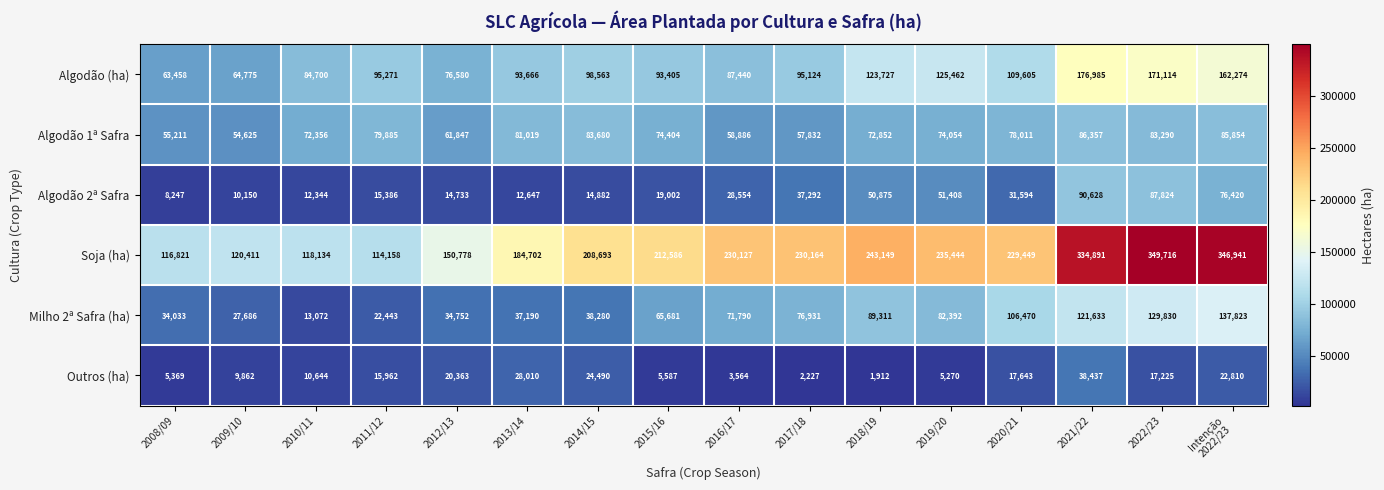

Which series changed the most between 2011/12 and 2019/20?

Soja (ha)